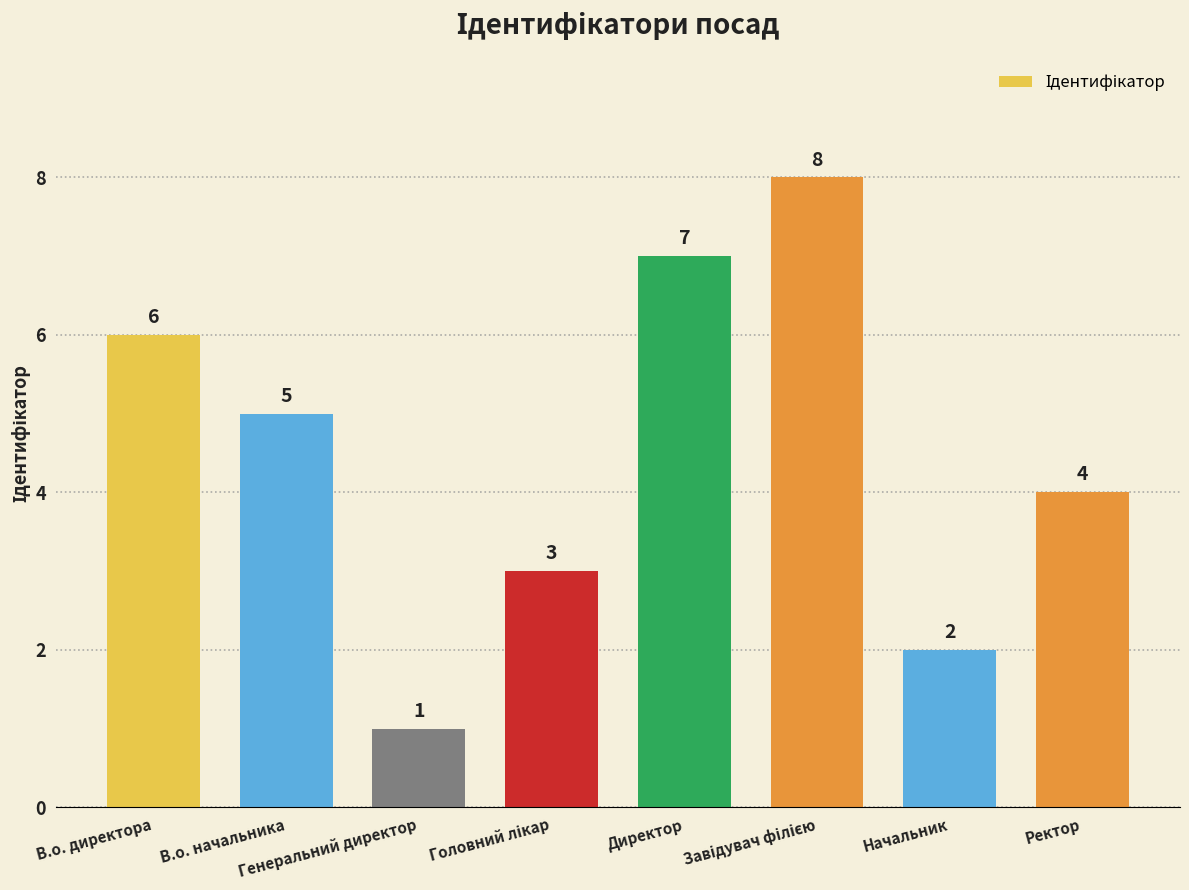

Where is the data nearest to the value 4?

Ректор